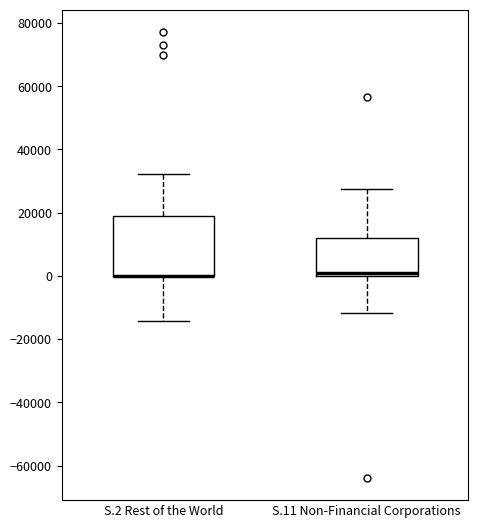

Reading left to right, transcribe this box plot: for each box, give where its median line is, the range the box spans, and where its two whiskers end, as read against the y-axis. The values are not printed on the chart, so give them approximately, as read against the axis.

S.2 Rest of the World: median 0 (drawn on the box's lower edge), box 0 to 18000, whiskers -14000 to 32000
S.11 Non-Financial Corporations: median 0 (just above the box's lower edge), box 0 to 12000, whiskers -12000 to 28000